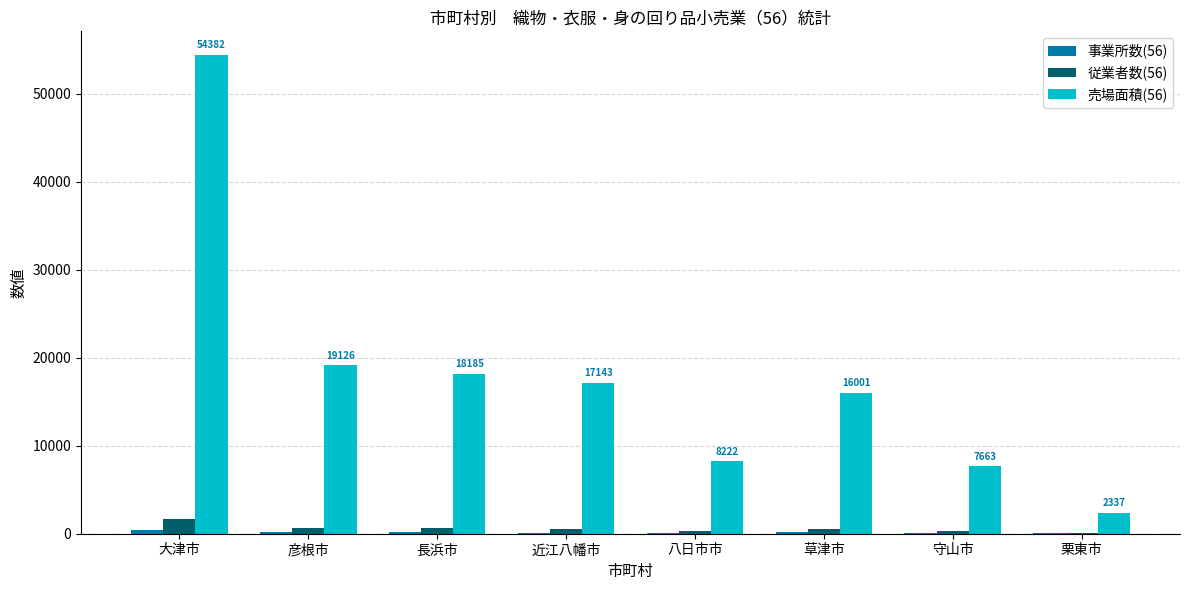

What is the total value across all series at 彦根市?

19903